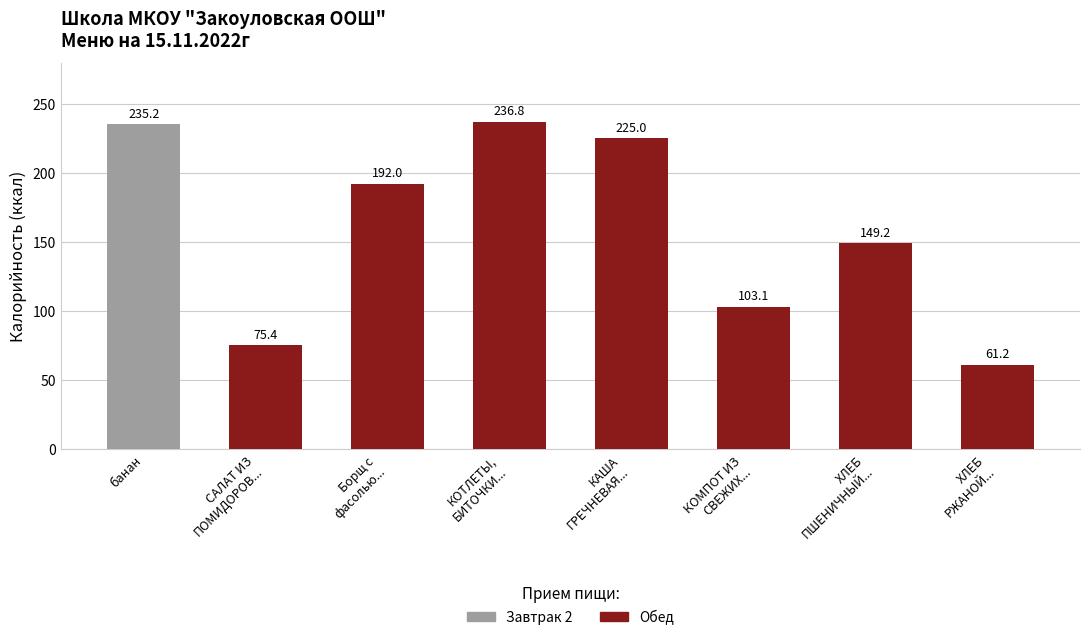

What is the value of the 4th bar from the left?

236.8